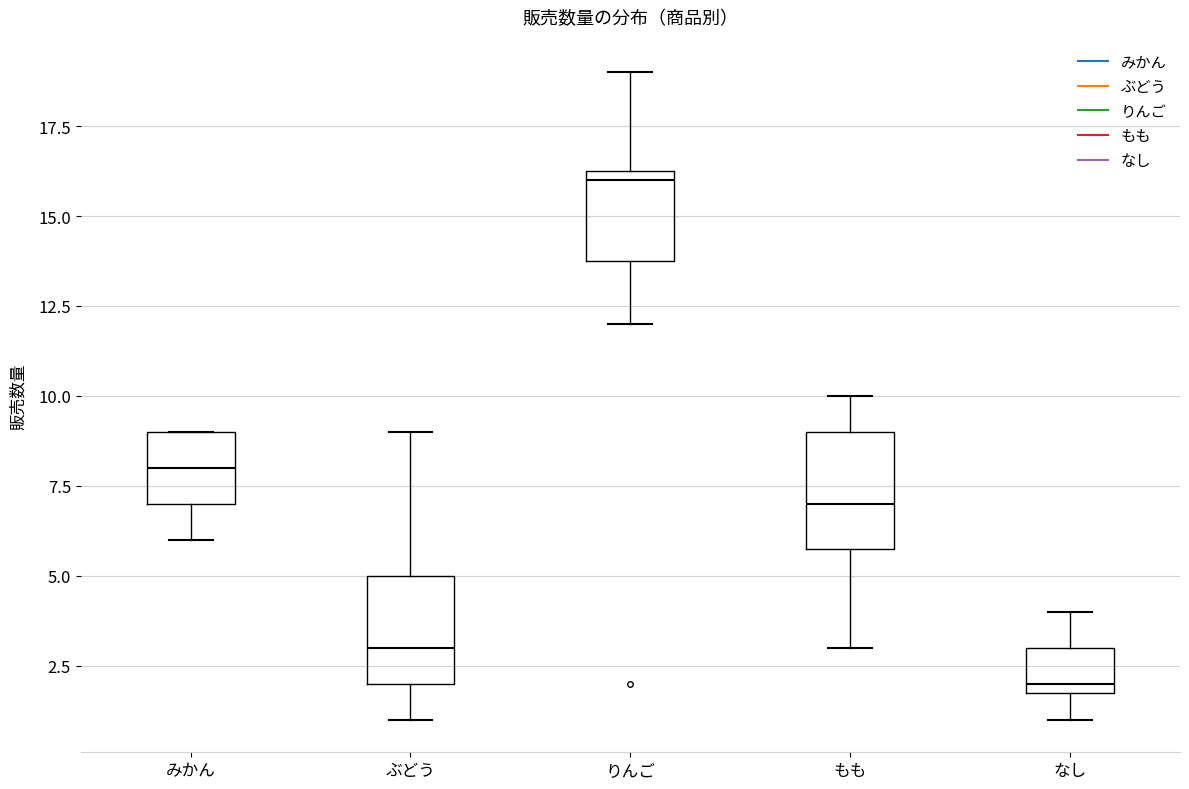

Reading left to right, read every box against the y-axis: the position of its median line, the range the box covers, and the ends of its whiskers. The values are not printed on the chart, so give them approximately, as read against the axis.

みかん: median 8.0, box 7.0 to 9.0, whiskers 6.0 to 9.0
ぶどう: median 3.0, box 2.0 to 5.0, whiskers 1.0 to 9.0
りんご: median 16.0, box 14.0 to 16.5, whiskers 12.0 to 19.0
もも: median 7.0, box 6.0 to 9.0, whiskers 3.0 to 10.0
なし: median 2.0 (just above the box's lower edge), box 2.0 to 3.0, whiskers 1.0 to 4.0